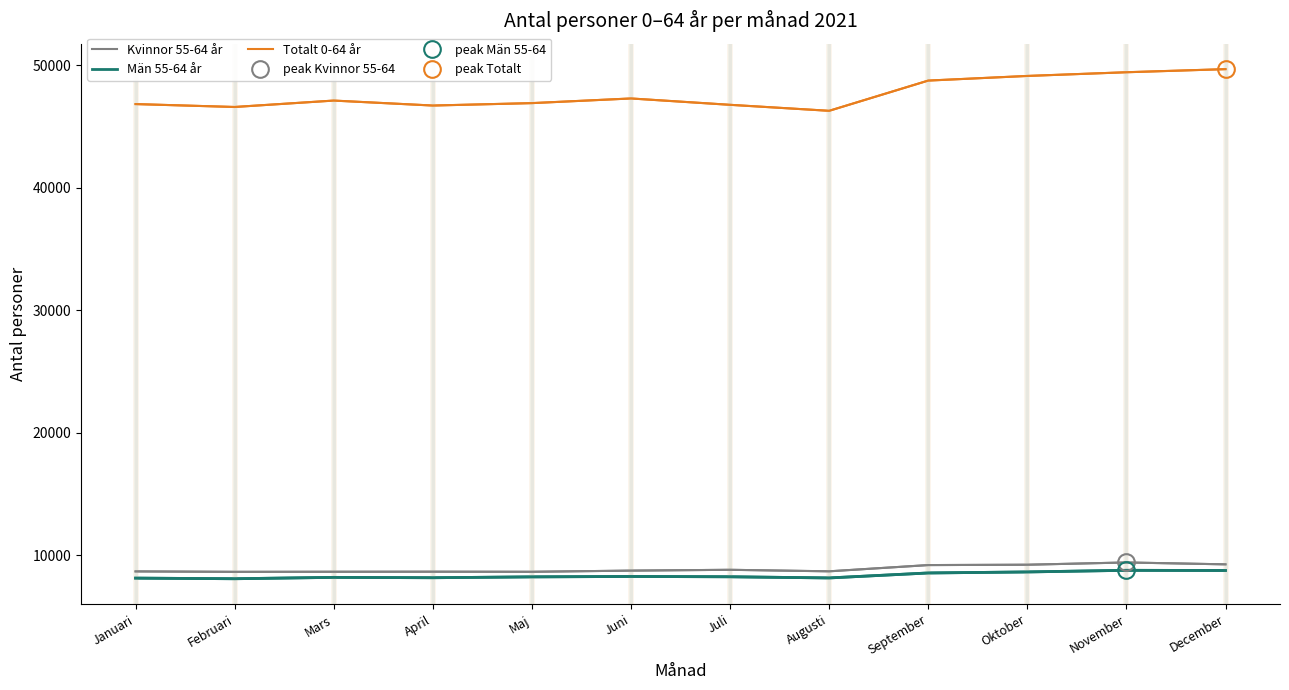

How many data points in Män 55-64 år are above 8260?

5